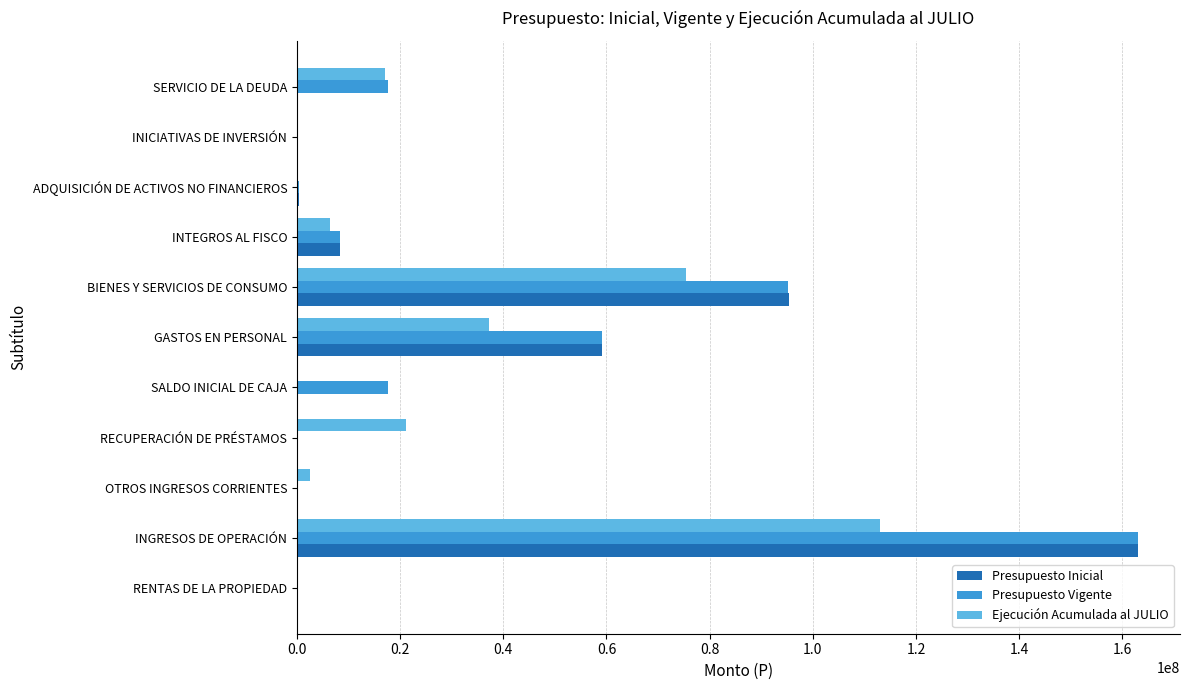

Which category has the highest value in the Ejecución Acumulada al JULIO series?

INGRESOS DE OPERACIÓN